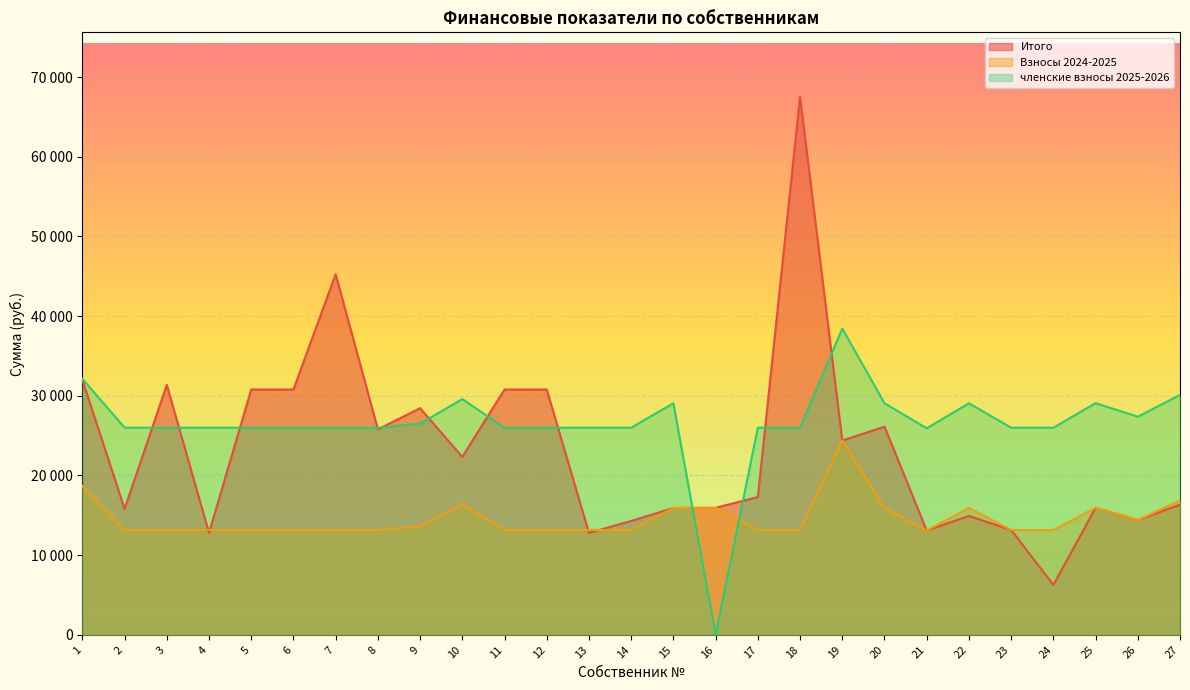

Reading right to left, transcribe all the data shown in this chart.

Итого: 27=16336.3	26=14402.6	25=15932.0	24=6260.3	23=13159.0	22=14920.2	21=13089.9	20=26126.2	19=24380.3	18=67524.3	17=17295.0	16=15941.3	15=15922.8	14=14295.0	13=12795.0	12=30795.0	11=30795.0	10=22337.5	9=28447.4	8=25795.0	7=45260.3	6=30795.0	5=30795.0	4=12795.0	3=31369.1	2=15795.0	1=32014.5
Взносы 2024-2025: 27=16857.9	26=14402.7	25=15932.0	24=13159.0	23=13159.0	22=15922.8	21=13089.9	20=15922.8	19=24380.3	18=13159.0	17=13159.0	16=15941.3	15=15922.8	14=13159.0	13=13159.0	12=13159.0	11=13159.0	10=16389.9	9=13619.6	8=13159.0	7=13159.0	6=13159.0	5=13159.0	4=13159.0	3=13159.0	2=13159.0	1=18686.7
членские взносы 2025-2026: 27=30105.9	26=27380.9	25=29078.2	24=26000.5	23=26000.5	22=29068.0	21=25923.8	20=29068.0	19=38454.6	18=26000.5	17=26000.5	16=0.0	15=29068.0	14=26000.5	13=26000.5	12=26000.5	11=26000.5	10=29586.0	9=26511.8	8=26000.5	7=26000.5	6=26000.5	5=26000.5	4=26000.5	3=26000.5	2=26000.5	1=32135.5